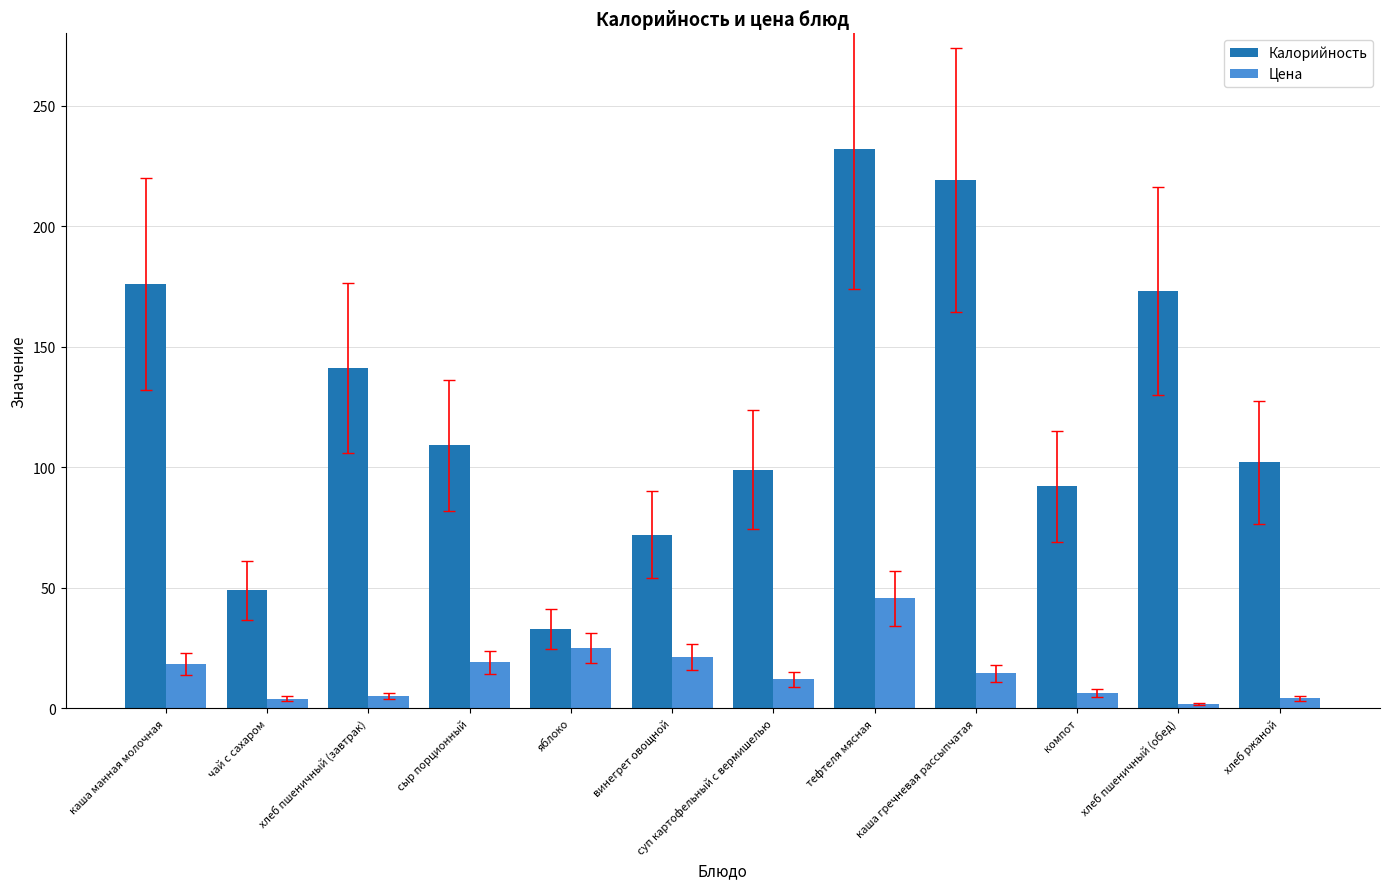

What is the difference between the maximum and minimum values in the Калорийность series?

199.0